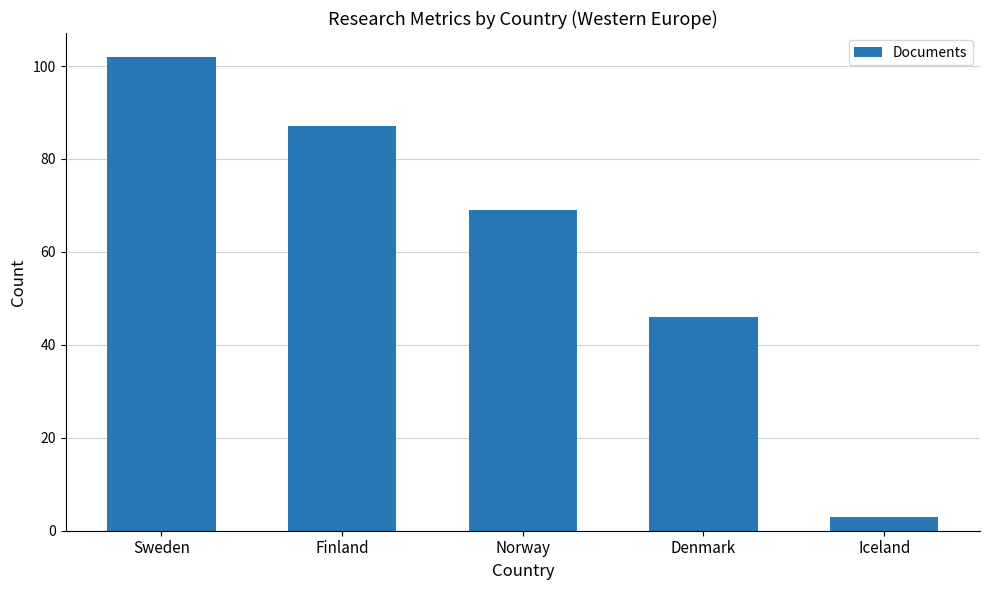

How many data points does each series have?

5